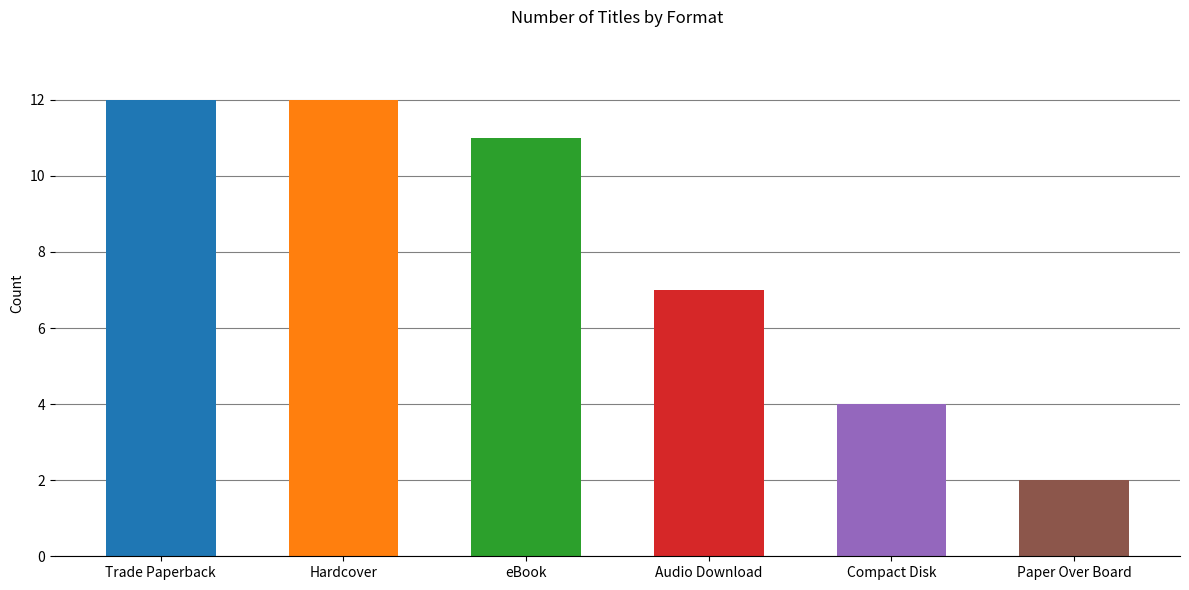

List the labels in order of value, smallest first.

Paper Over Board, Compact Disk, Audio Download, eBook, Trade Paperback, Hardcover